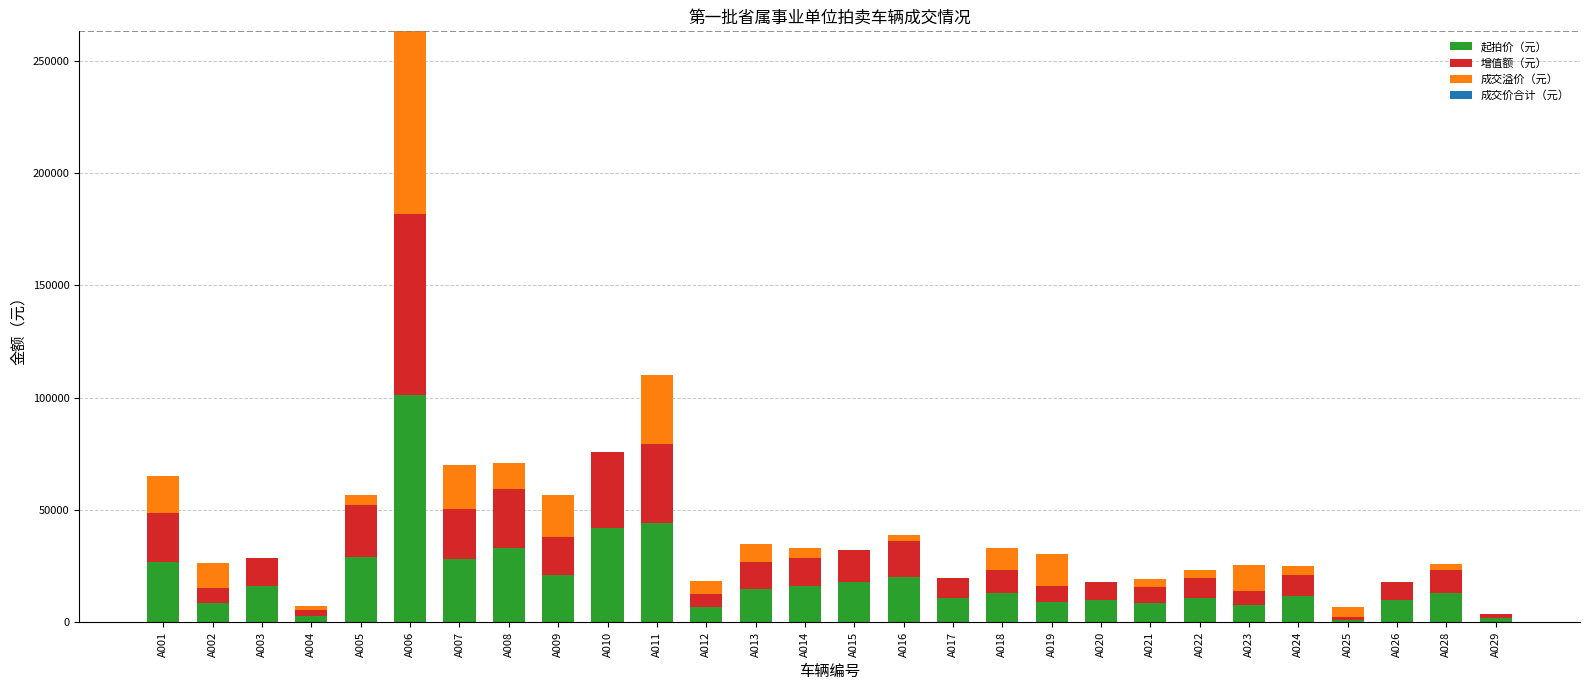

At which label does 起拍价（元） reach its peak?

A006